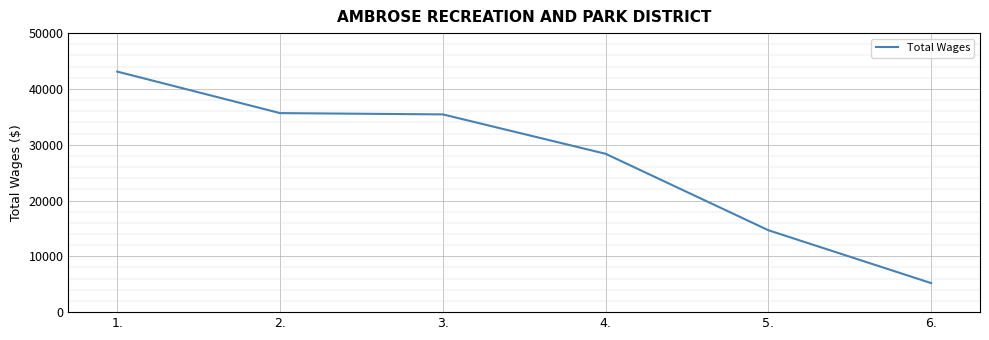

What is the difference between the second highest and second lowest values?

20991